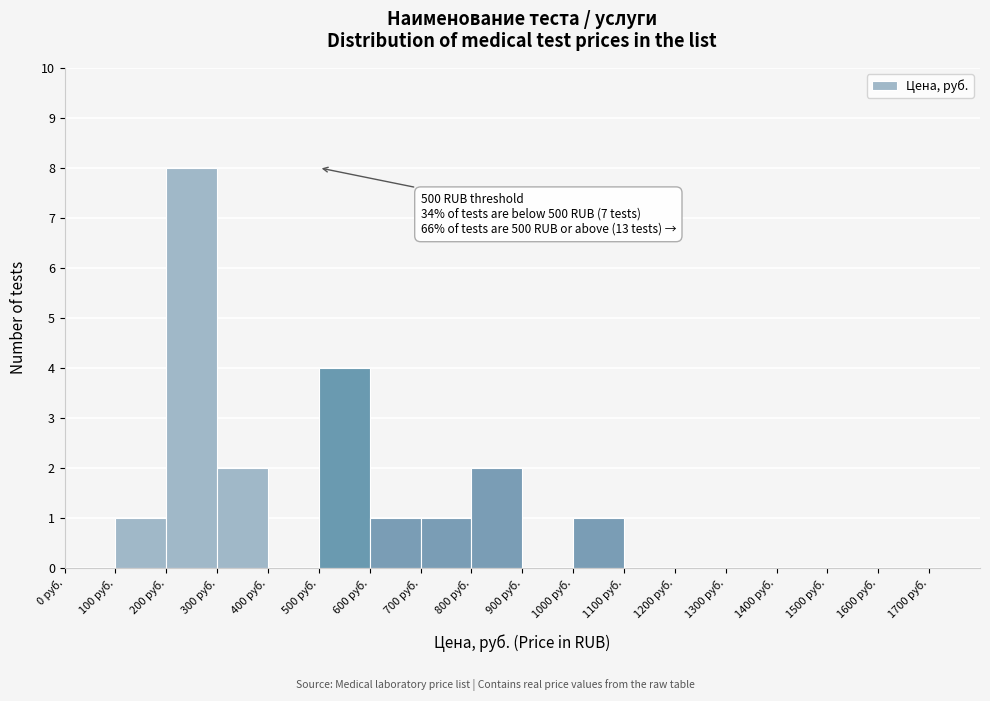

Over which range of the x-axis is the bar tallest?

200 to 300